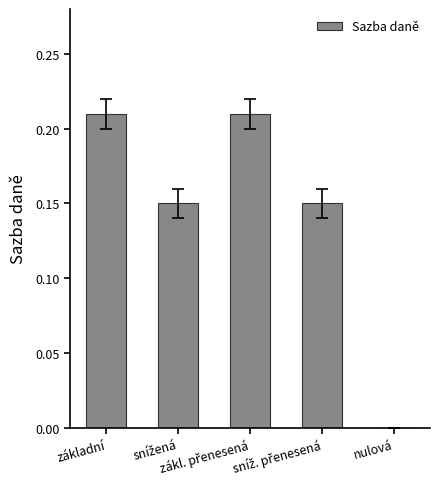

What is the sum of all values?

0.7